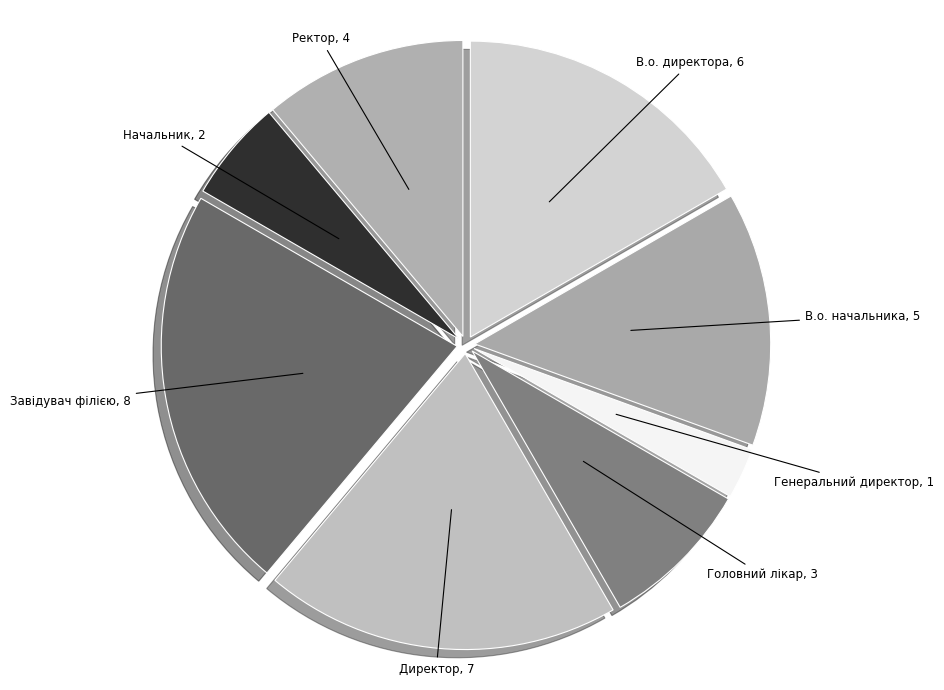

Between Головний лікар and Директор, which is larger?

Директор